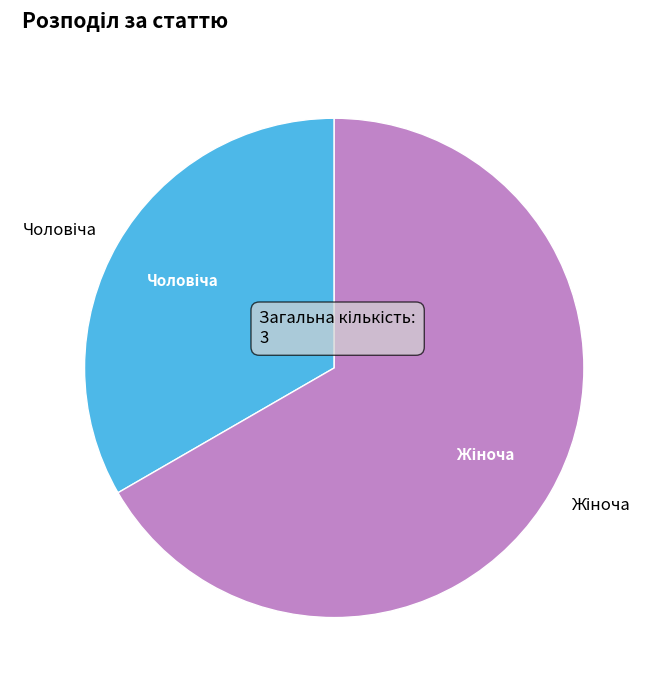

Is there a majority slice in this chart?

Yes